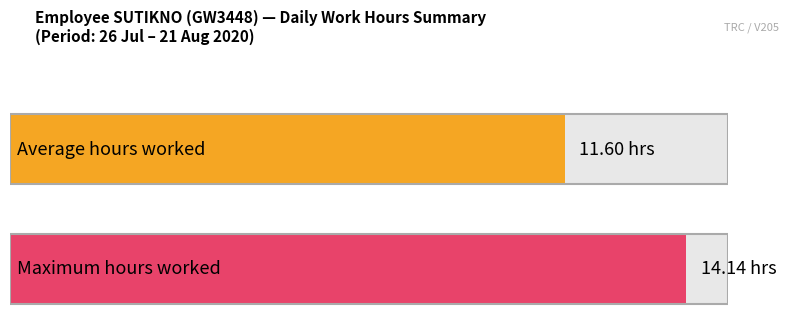

True or false: the data shows 7.2 at 15-Sat.

False